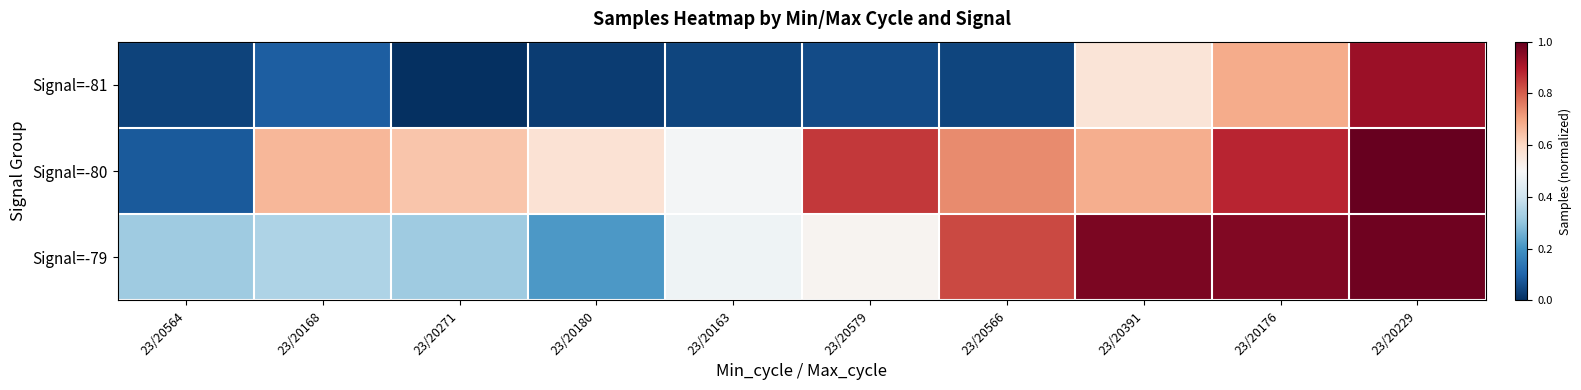

Which series changed the most between 23/20271 and 23/20391?

Signal=-79